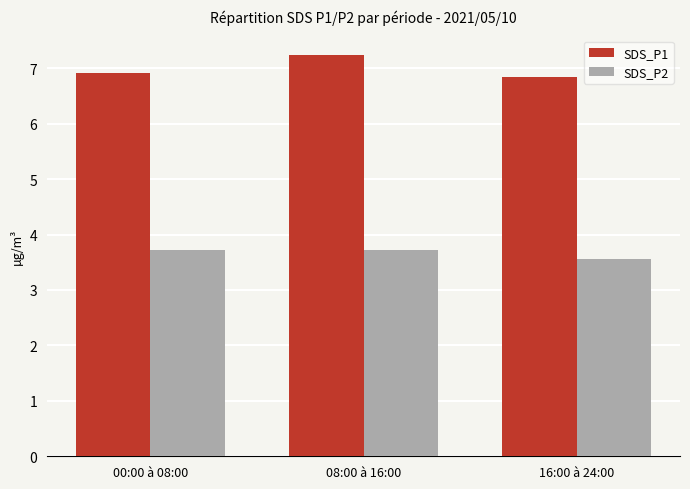

Rank the series at 08:00 à 16:00 from highest to lowest value.

SDS_P1, SDS_P2